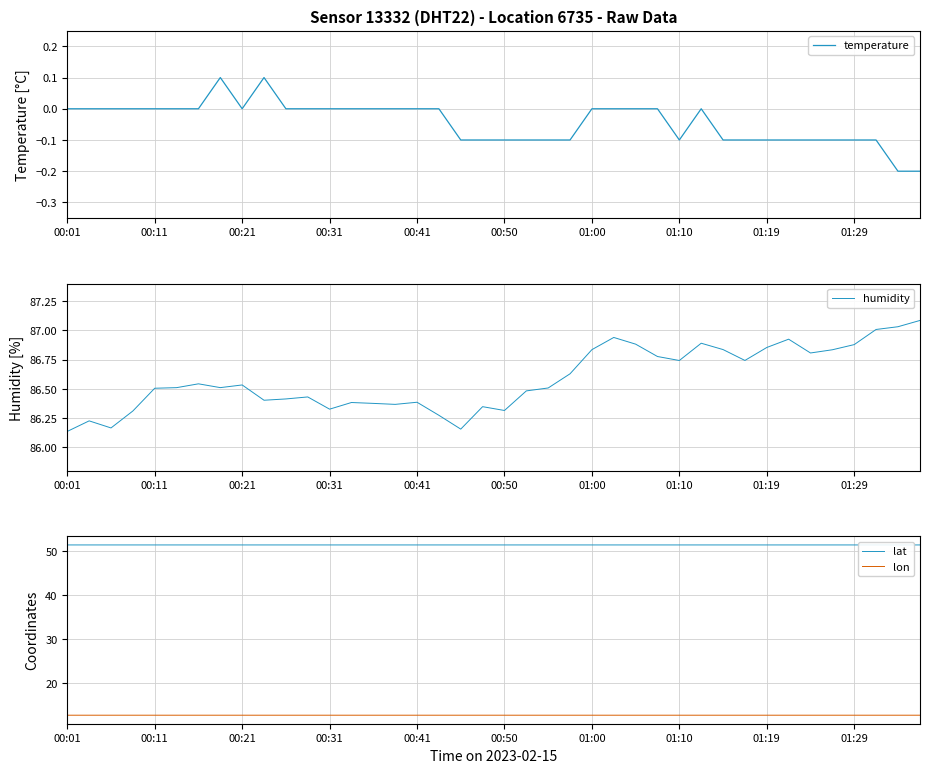

The lon series shows 22.1 at 00:41. True or false?

False